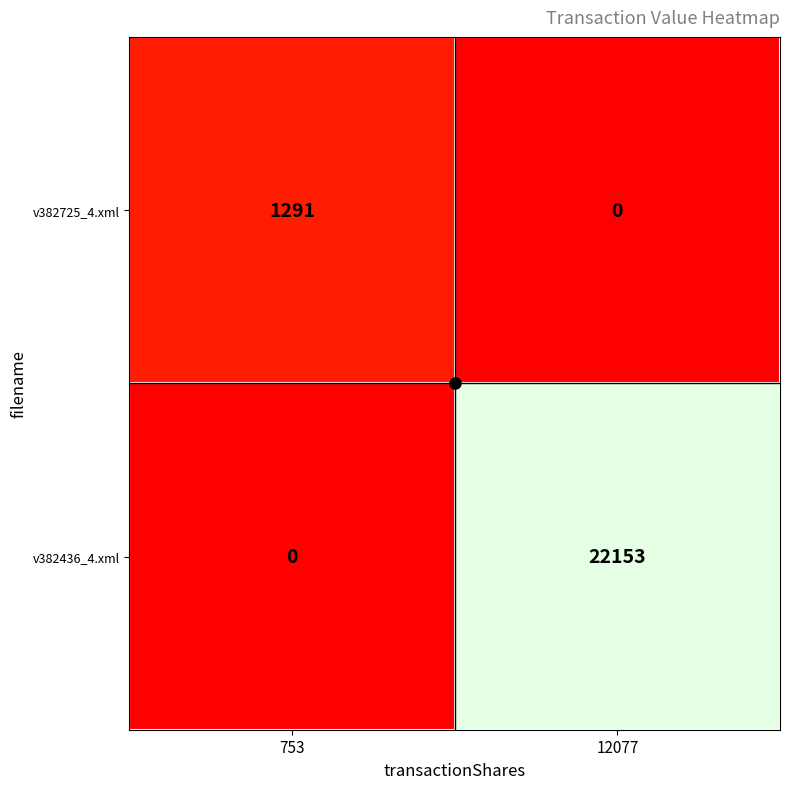

Between 753 and 12077, which series saw the biggest shift?

v382436_4.xml